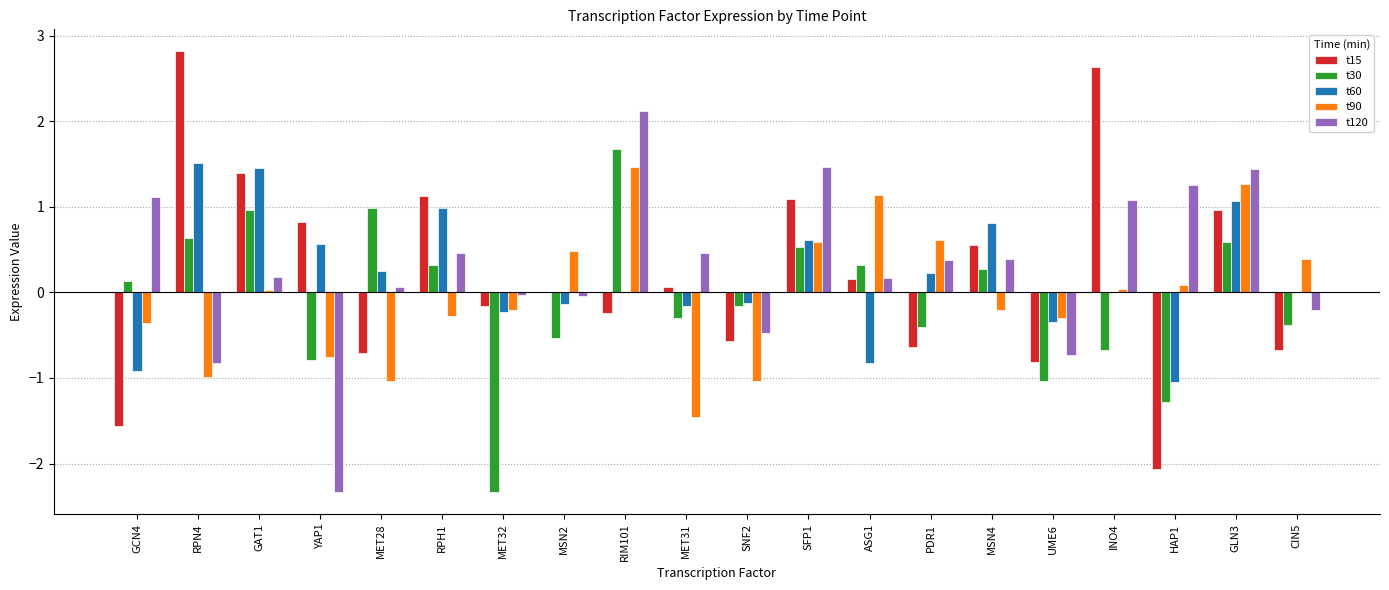

What is the total value across all series at MET28?

-0.5